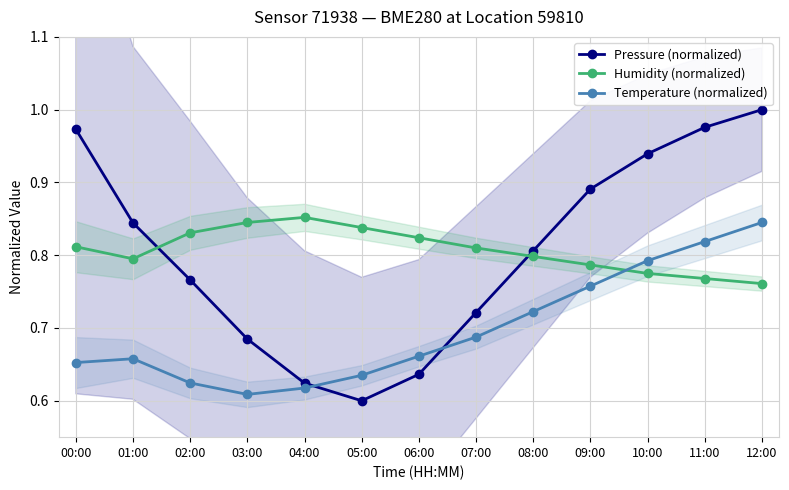

Which series has the largest total across all categories?

Humidity (normalized)